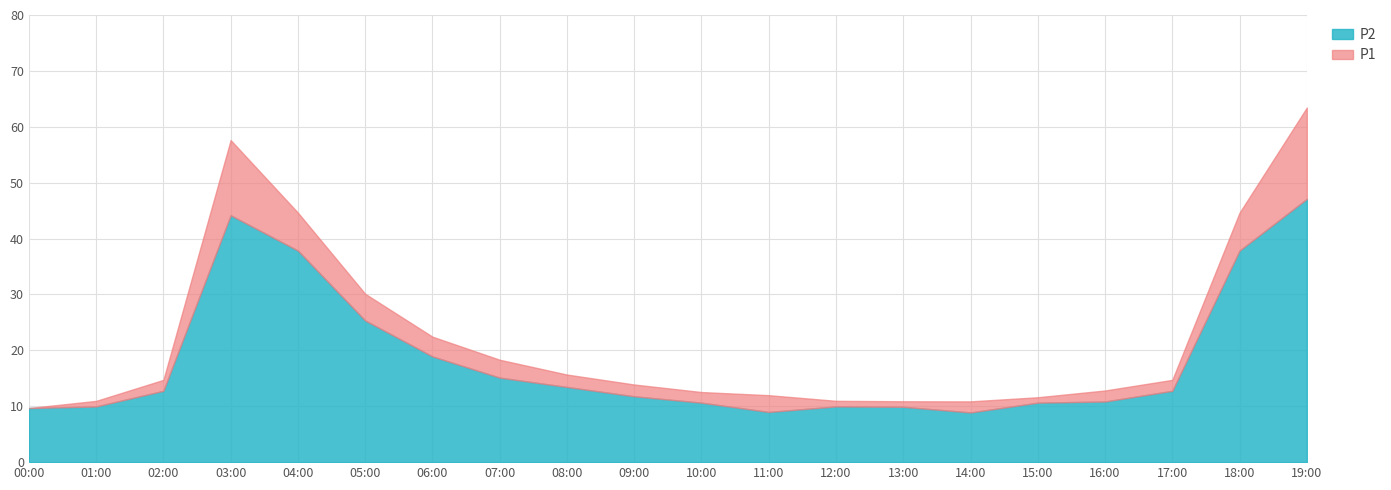

What position from the right is 04:00?

16